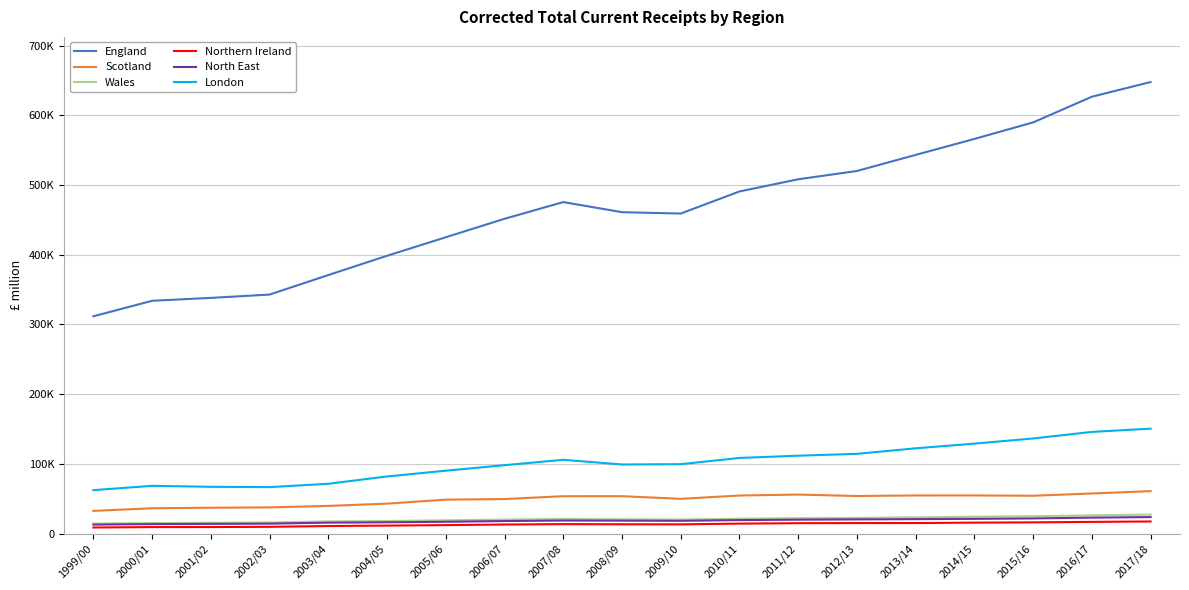

Is the value of Wales at 2015/16 greater than the value of London at 2010/11?

No